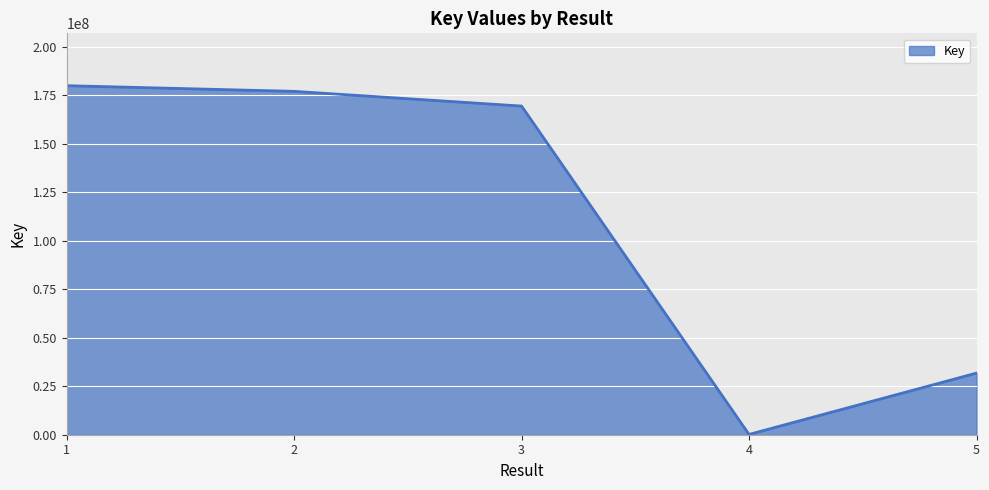

The chart shows a value of 177043463 at 2. True or false?

True